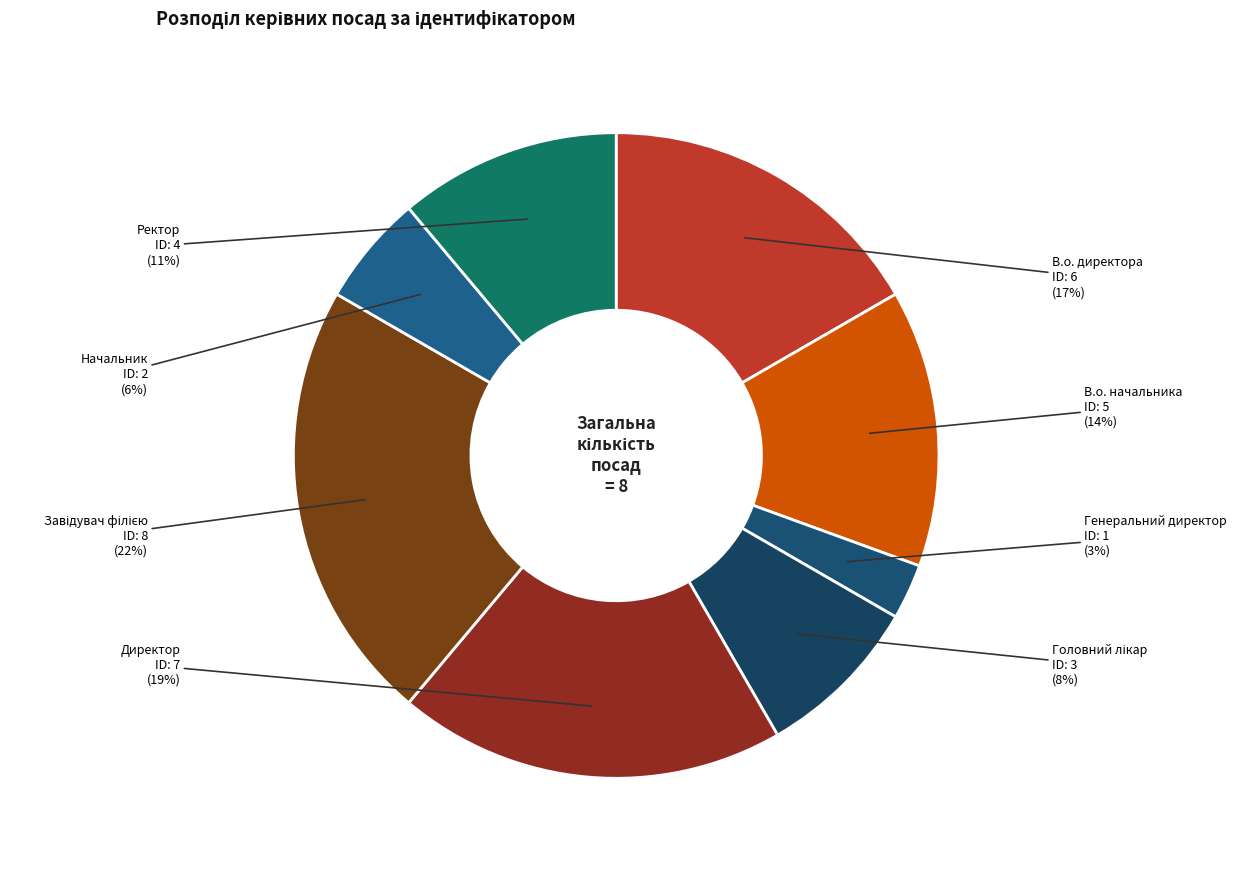

How many segments does this pie chart have?

8